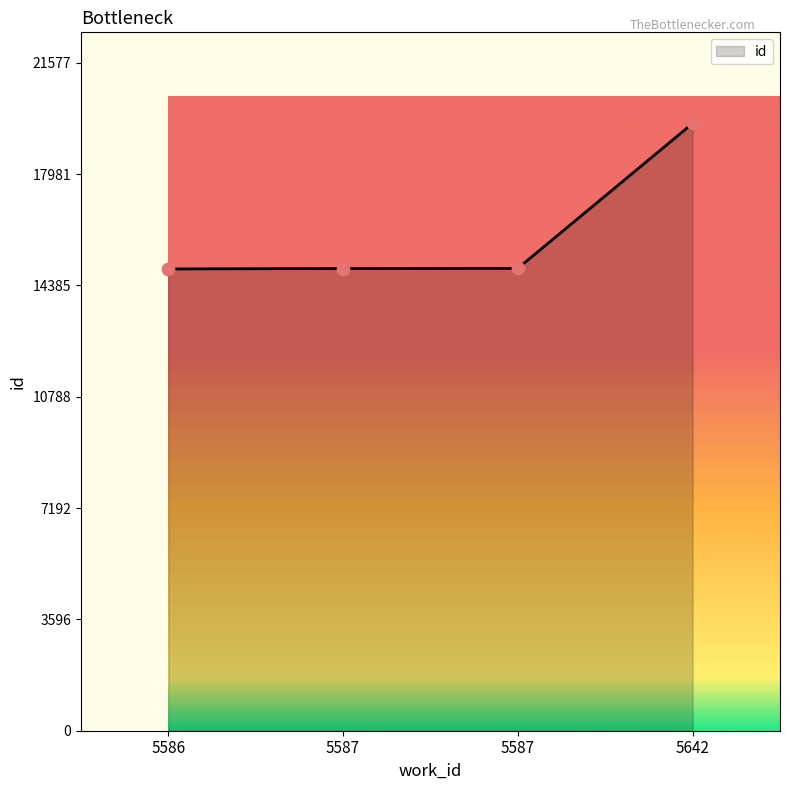

Approximately how many times larger is the value at 5587 compared to 5586?

1.0